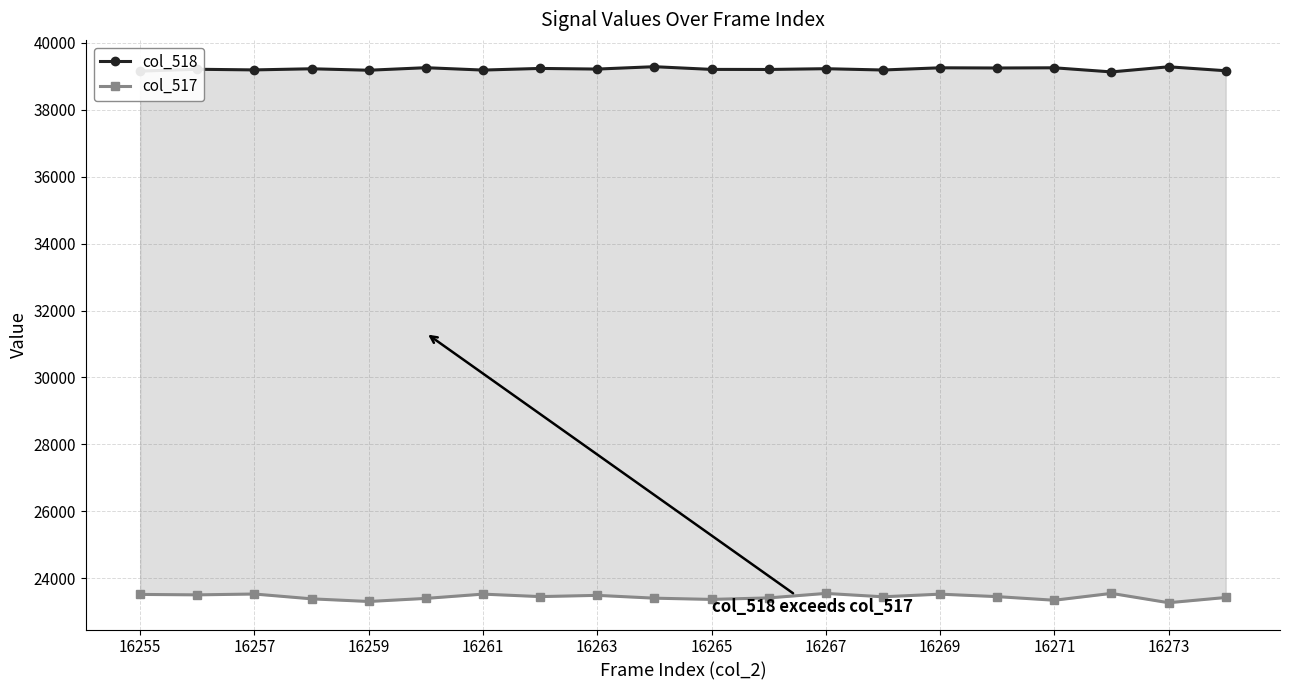

True or false: col_518 and col_517 cross at least once.

False